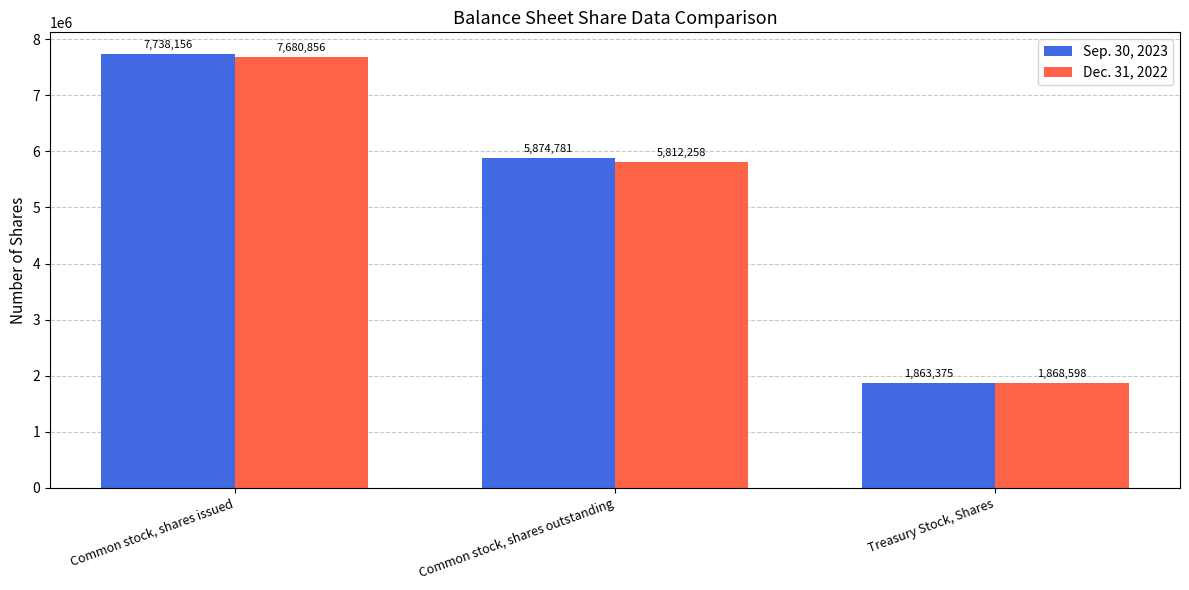

At Common stock, shares issued, list the series in order from largest to smallest.

Sep. 30, 2023, Dec. 31, 2022